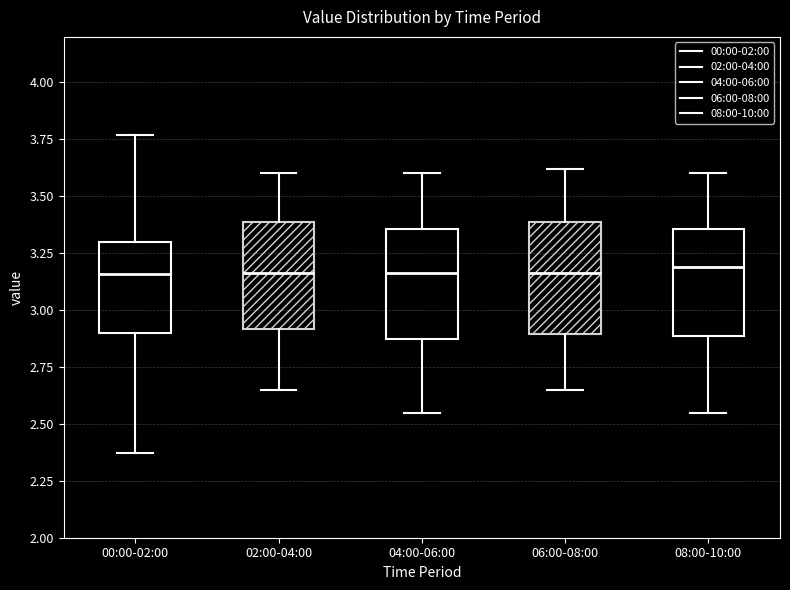

Reading left to right, read every box against the y-axis: the position of its median line, the range the box covers, and the ends of its whiskers. The values are not printed on the chart, so give them approximately, as read against the axis.

00:00-02:00: median 3.15, box 2.90 to 3.30, whiskers 2.35 to 3.75
02:00-04:00: median 3.15, box 2.90 to 3.40, whiskers 2.65 to 3.60
04:00-06:00: median 3.15, box 2.85 to 3.35, whiskers 2.55 to 3.60
06:00-08:00: median 3.15, box 2.90 to 3.40, whiskers 2.65 to 3.60
08:00-10:00: median 3.20, box 2.90 to 3.35, whiskers 2.55 to 3.60